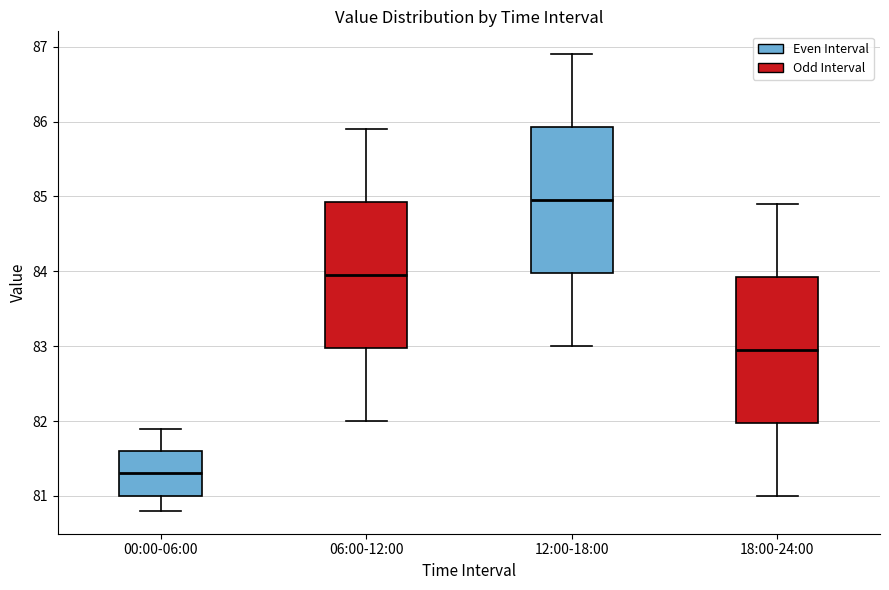

Reading left to right, read every box against the y-axis: the position of its median line, the range the box covers, and the ends of its whiskers. The values are not printed on the chart, so give them approximately, as read against the axis.

00:00-06:00: median 81.3, box 81.0 to 81.6, whiskers 80.8 to 81.9
06:00-12:00: median 84.0, box 83.0 to 84.9, whiskers 82.0 to 85.9
12:00-18:00: median 85.0, box 84.0 to 85.9, whiskers 83.0 to 86.9
18:00-24:00: median 83.0, box 82.0 to 83.9, whiskers 81.0 to 84.9